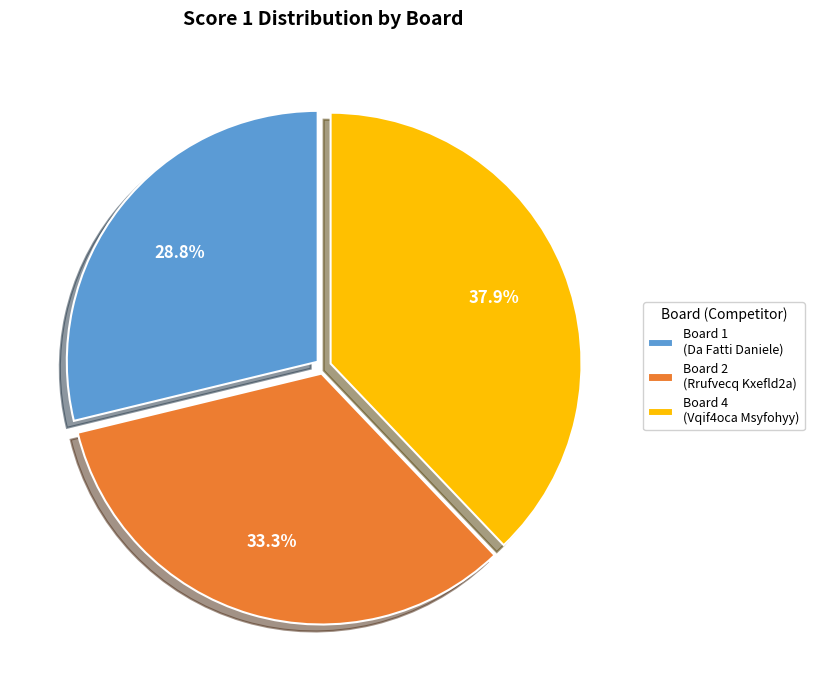

Does any single category account for the majority?

No